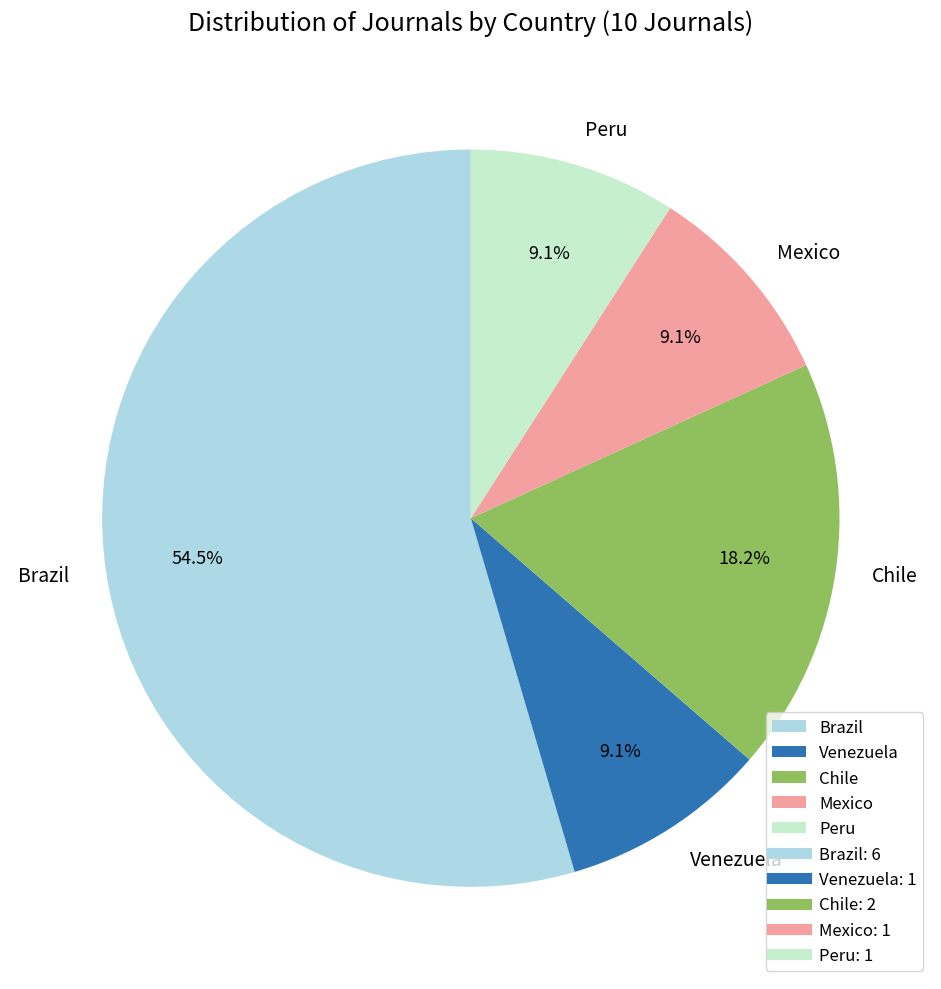

Approximately how many times larger is the value at Venezuela compared to Mexico?

1.0